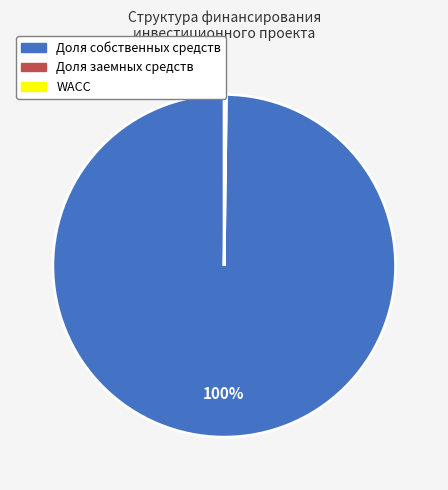

Which category has the biggest portion of the pie?

Доля собственных средств